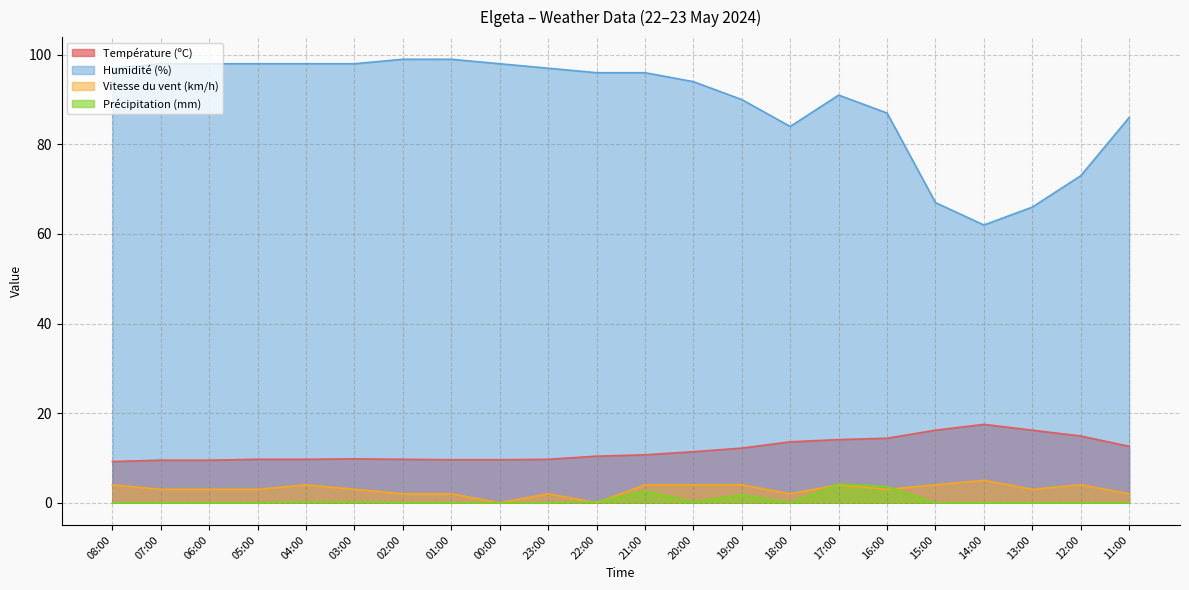

Reading left to right, extract all data points from this chart.

Température (ºC): 08:00=9.2	07:00=9.5	06:00=9.5	05:00=9.7	04:00=9.7	03:00=9.8	02:00=9.7	01:00=9.6	00:00=9.6	23:00=9.7	22:00=10.4	21:00=10.7	20:00=11.4	19:00=12.2	18:00=13.6	17:00=14.1	16:00=14.4	15:00=16.2	14:00=17.5	13:00=16.2	12:00=14.9	11:00=12.6
Humidité (%): 08:00=97.0	07:00=98.0	06:00=98.0	05:00=98.0	04:00=98.0	03:00=98.0	02:00=99.0	01:00=99.0	00:00=98.0	23:00=97.0	22:00=96.0	21:00=96.0	20:00=94.0	19:00=90.0	18:00=84.0	17:00=91.0	16:00=87.0	15:00=67.0	14:00=62.0	13:00=66.0	12:00=73.0	11:00=86.0
Vitesse du vent (km/h): 08:00=4.0	07:00=3.0	06:00=3.0	05:00=3.0	04:00=4.0	03:00=3.0	02:00=2.0	01:00=2.0	00:00=0.0	23:00=2.0	22:00=0.0	21:00=4.0	20:00=4.0	19:00=4.0	18:00=2.0	17:00=4.0	16:00=3.0	15:00=4.0	14:00=5.0	13:00=3.0	12:00=4.0	11:00=2.0
Précipitation (mm): 08:00=0.0	07:00=0.0	06:00=0.0	05:00=0.0	04:00=0.2	03:00=0.2	02:00=0.0	01:00=0.0	00:00=0.0	23:00=0.0	22:00=0.2	21:00=2.6	20:00=0.2	19:00=1.8	18:00=0.0	17:00=4.2	16:00=3.6	15:00=0.0	14:00=0.0	13:00=0.0	12:00=0.0	11:00=0.0